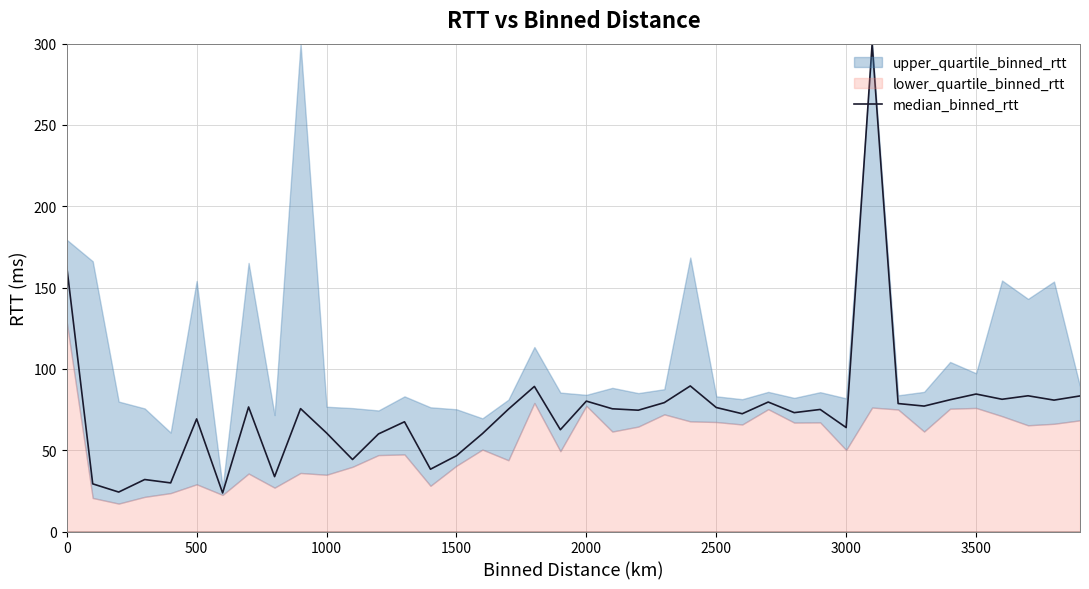

How many lines are shown in the chart?

1